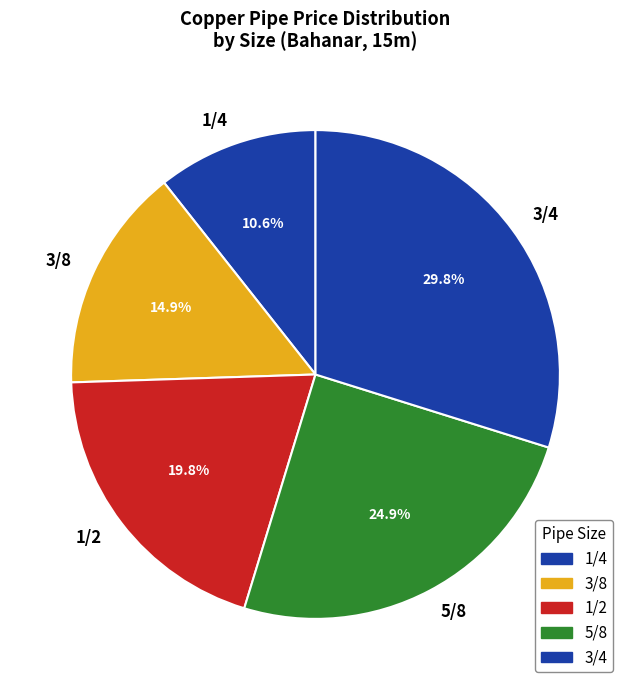

Is there any slice that represents more than half of the pie?

No